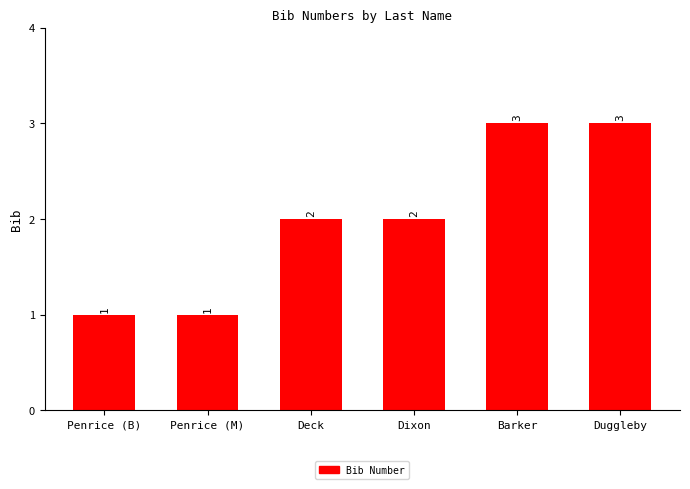

Is it true that the value at Dixon is 1?

False